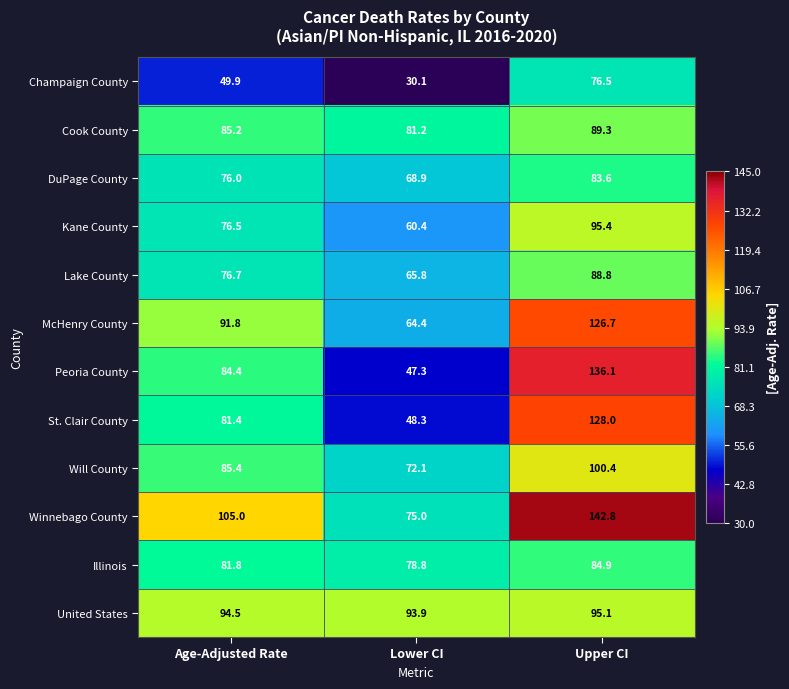

True or false: Peoria County has a value of 137.3 at Age-Adjusted Rate.

False